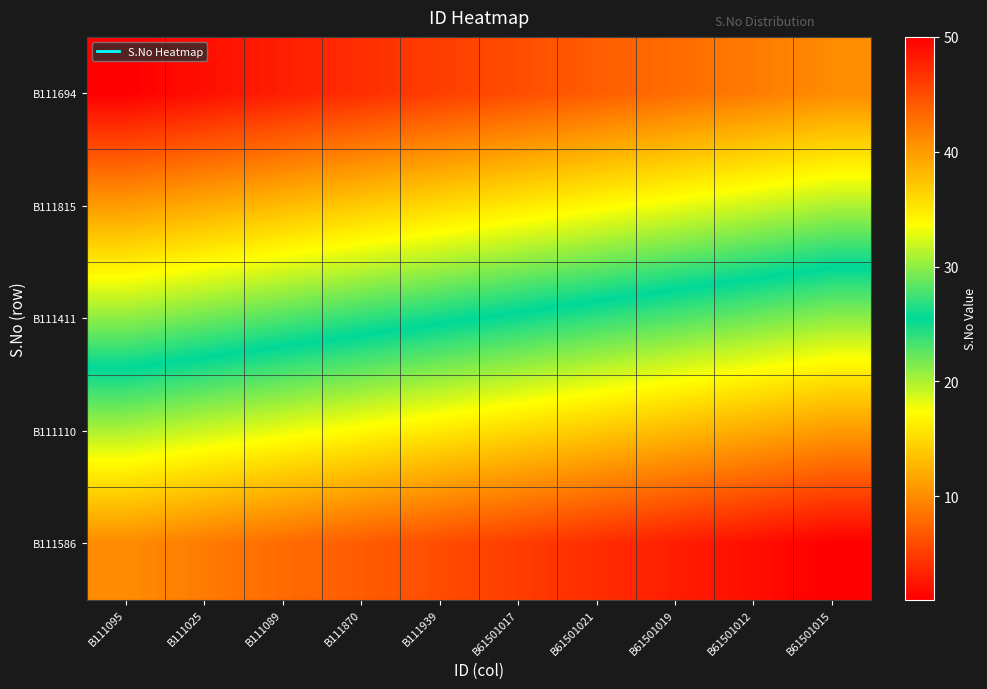

List the series in order of their peak value, lowest first.

B111694, B111815, B111411, B111110, B111586